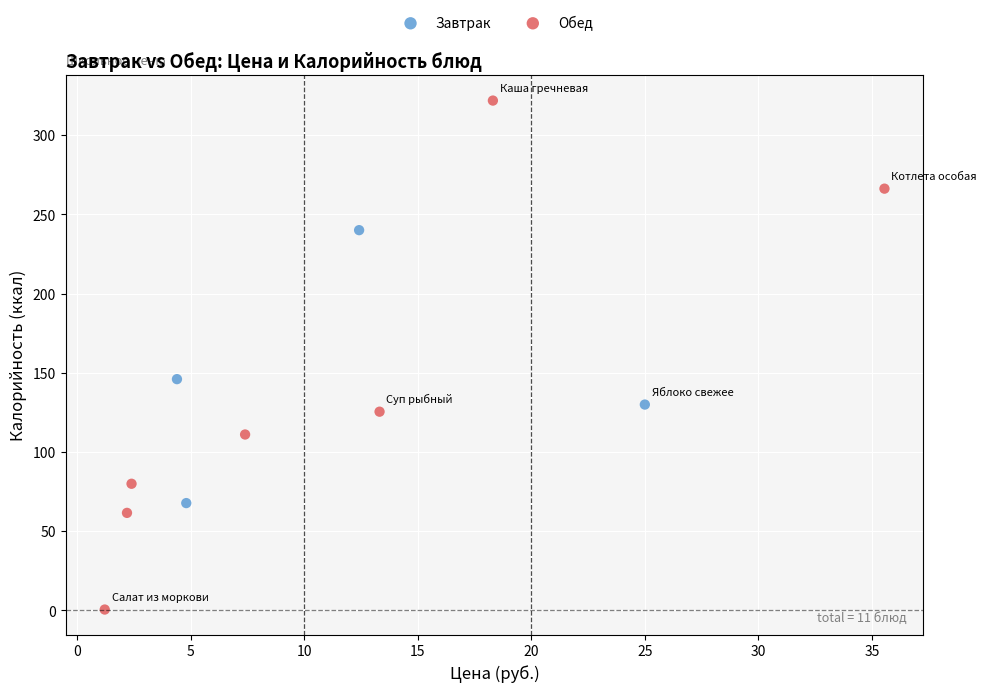

Which series contains the lowest Y value?

Обед